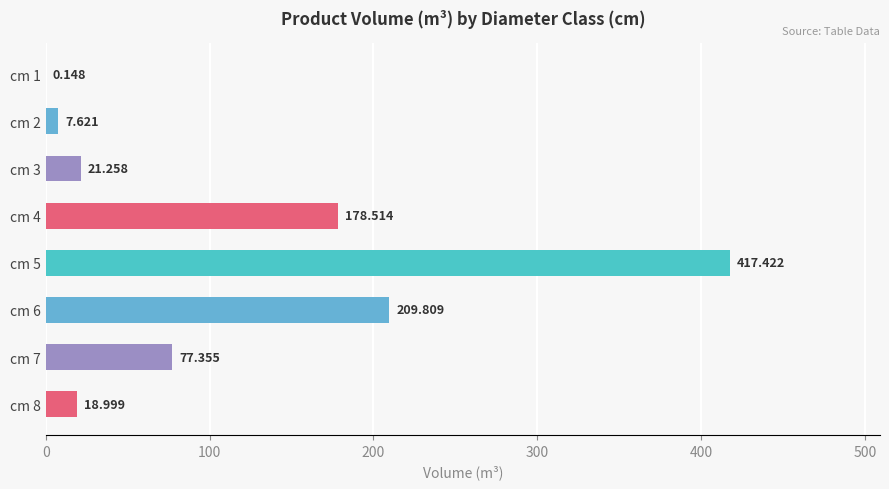

How many distinct data groups are displayed?

1